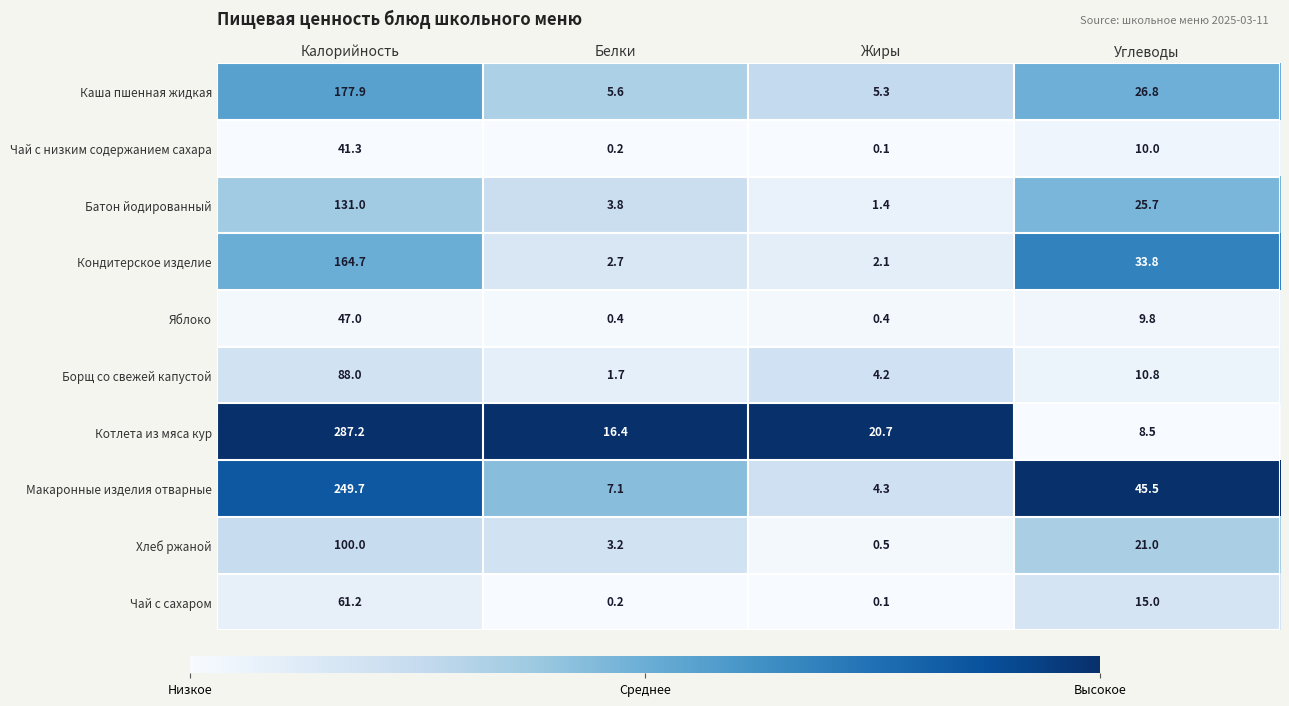

Read the Яблоко value at Белки.

0.4